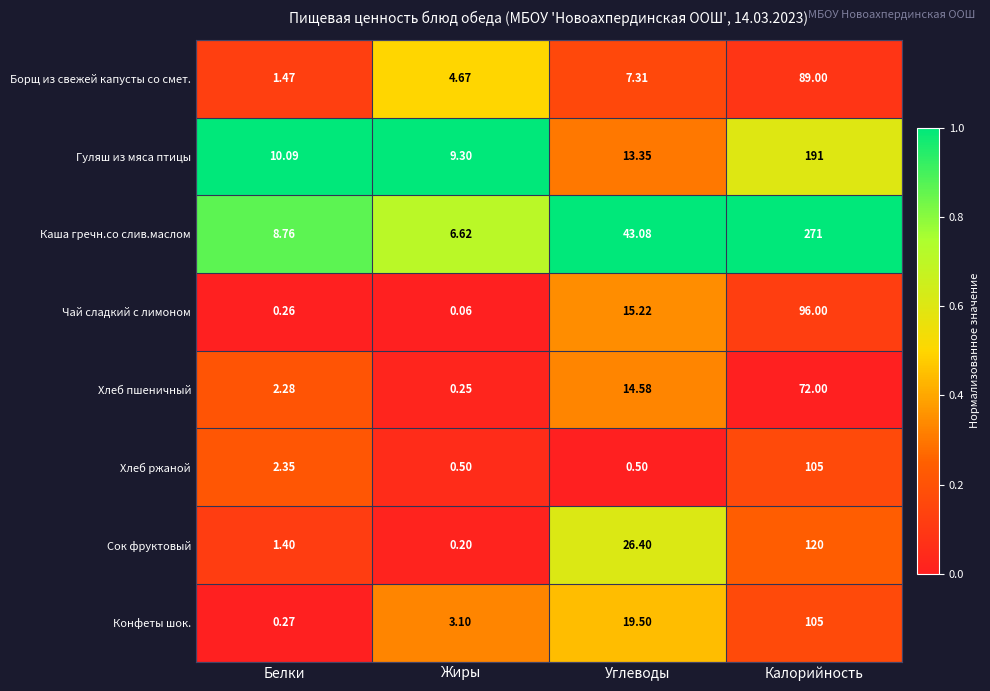

Rank the categories by Чай сладкий с лимоном value from highest to lowest.

Калорийность, Углеводы, Белки, Жиры